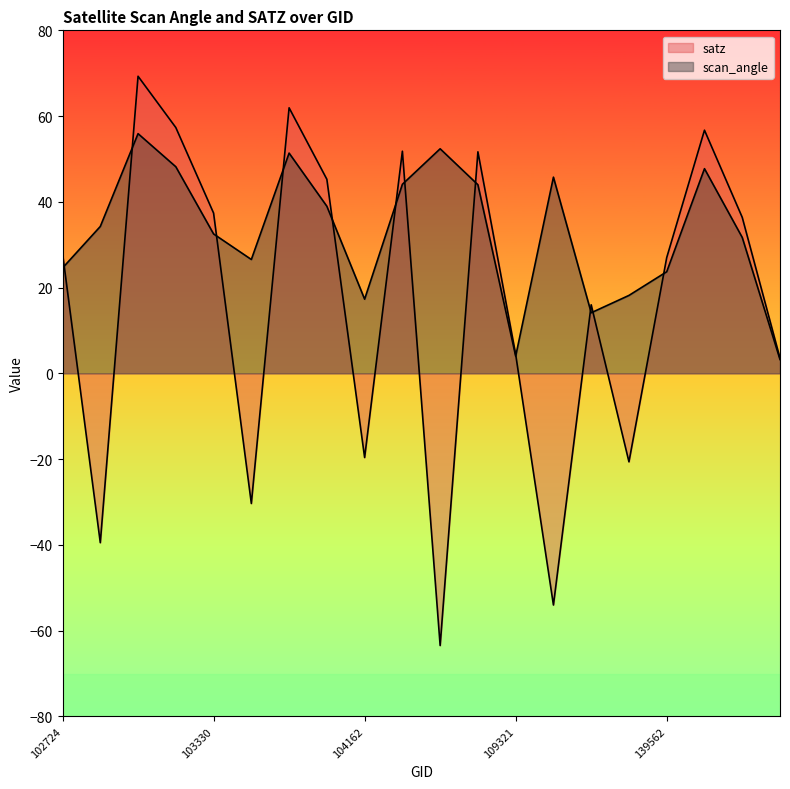

Between 103211 and 108091, which series saw the biggest shift?

satz